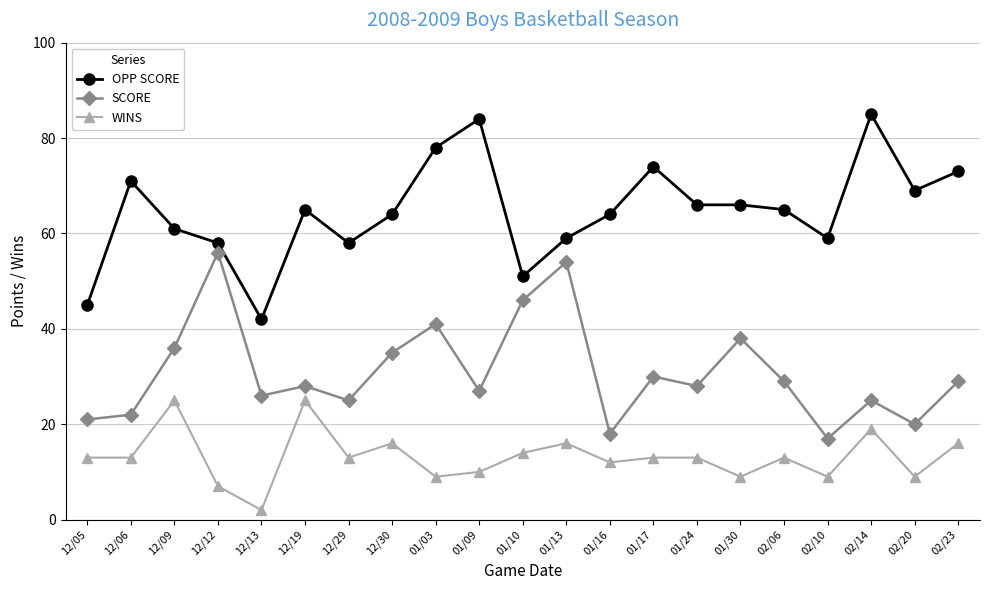

What is the sum of the OPP SCORE values at 02/10 and 01/17?

133